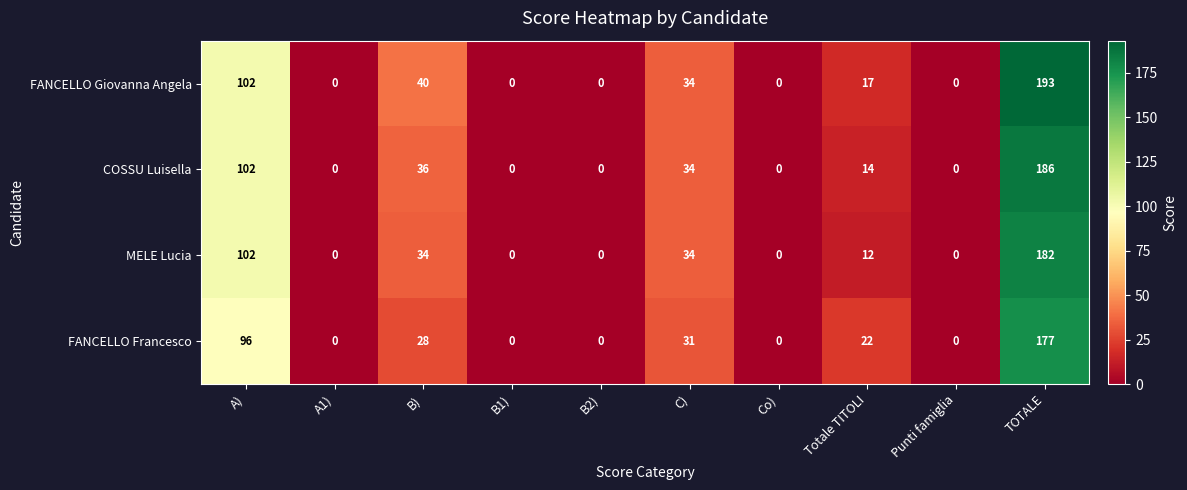

True or false: FANCELLO Francesco has a value of 22 at Totale TITOLI.

True